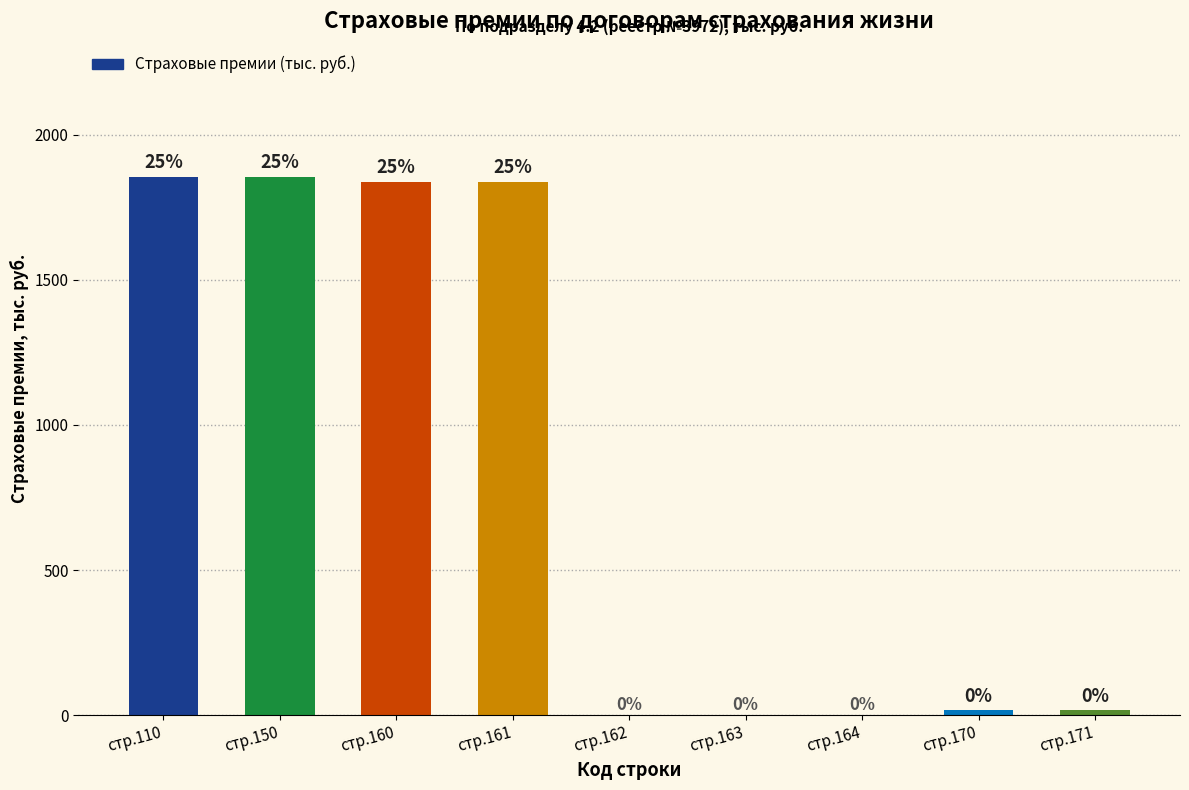

How many values are above zero?

6